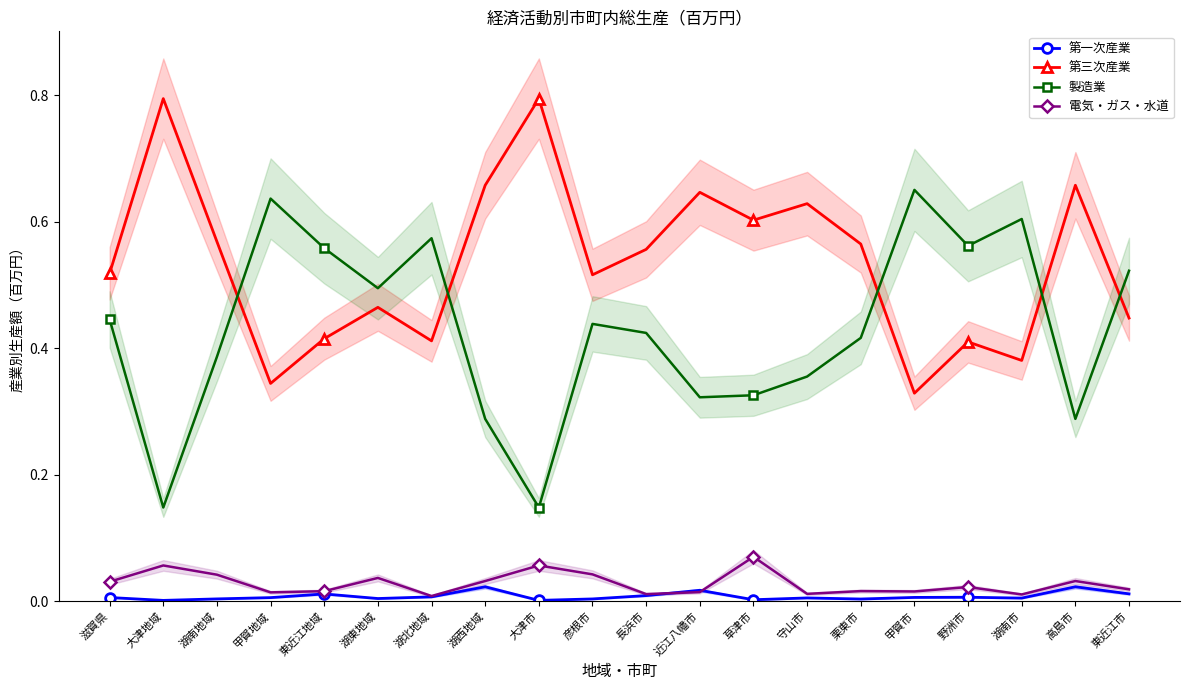

What are all the series names shown in the legend?

第一次産業, 第三次産業, 製造業, 電気・ガス・水道